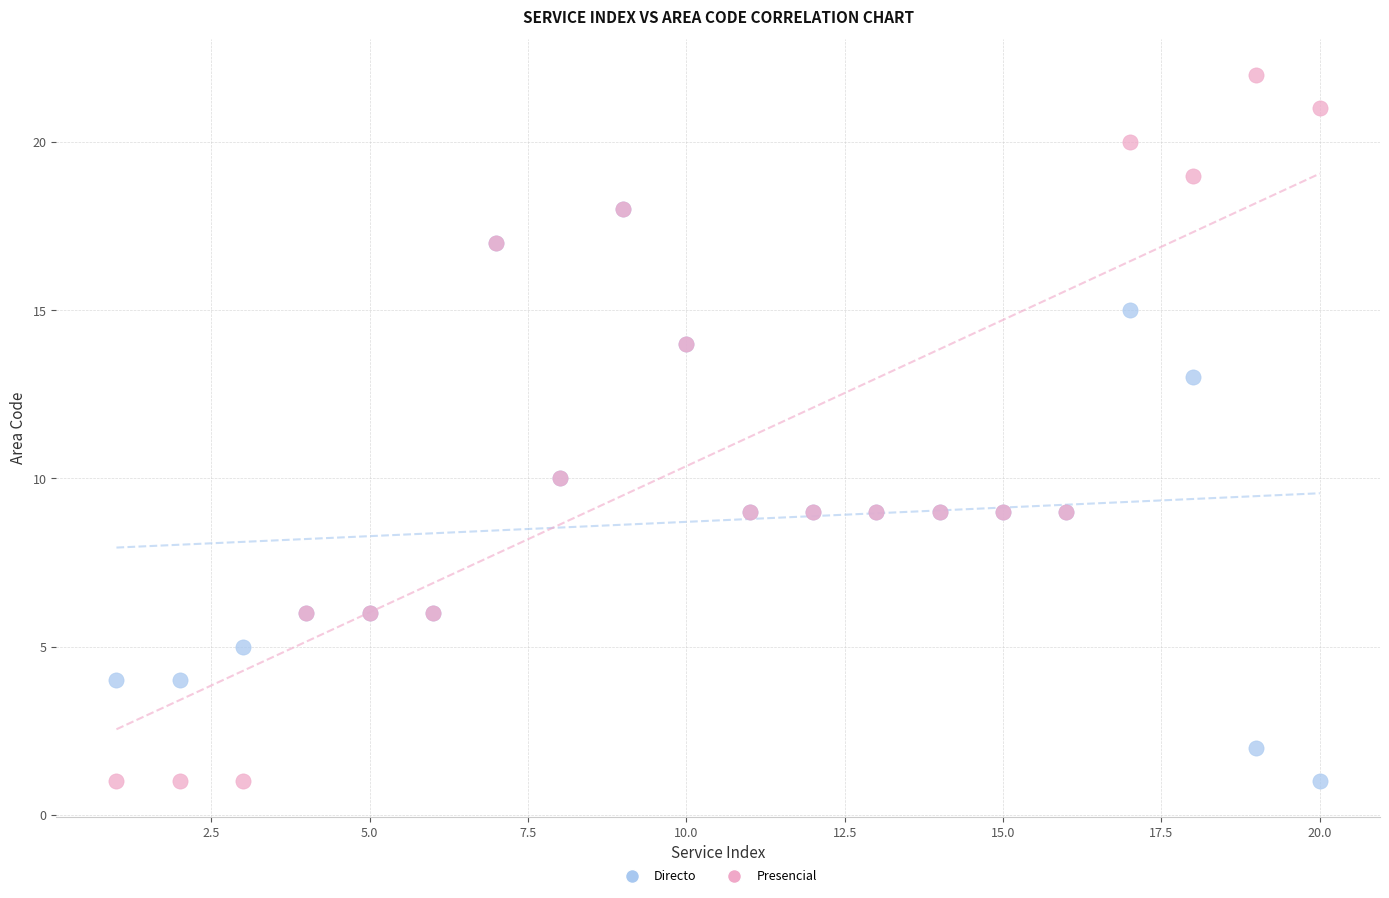

Which series contains the highest Y value?

Presencial